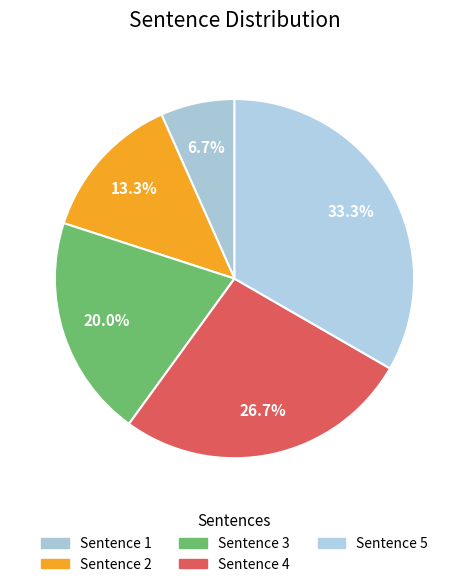

To the nearest percent, what is the difference between the largest and smallest slice percentages?

27%